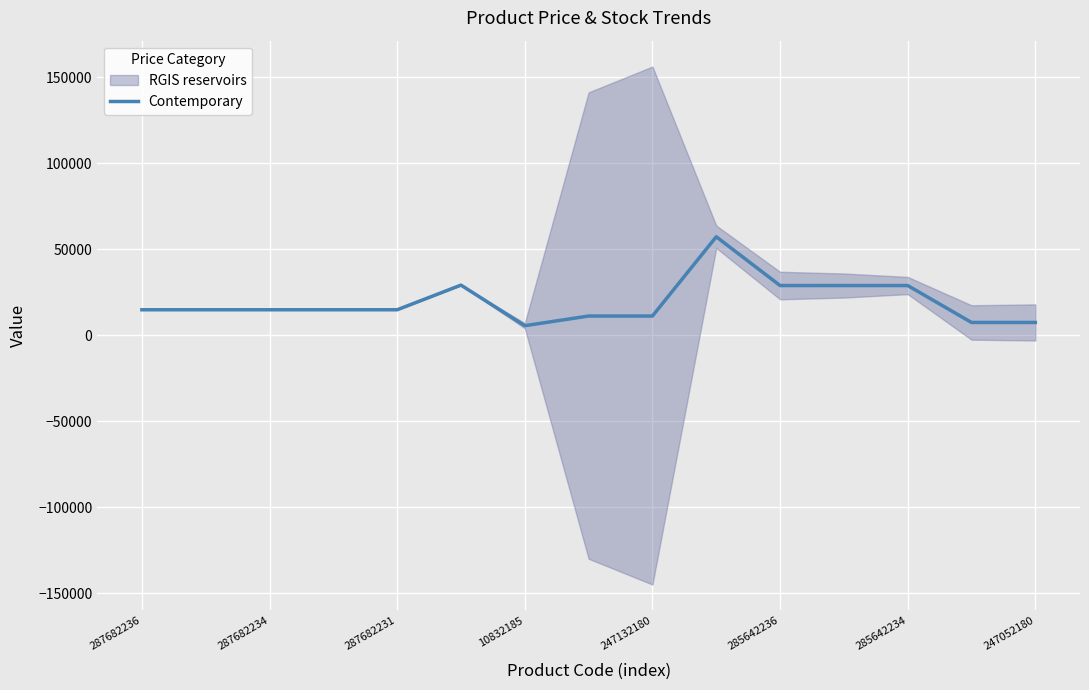

What is the average value?

19334.5